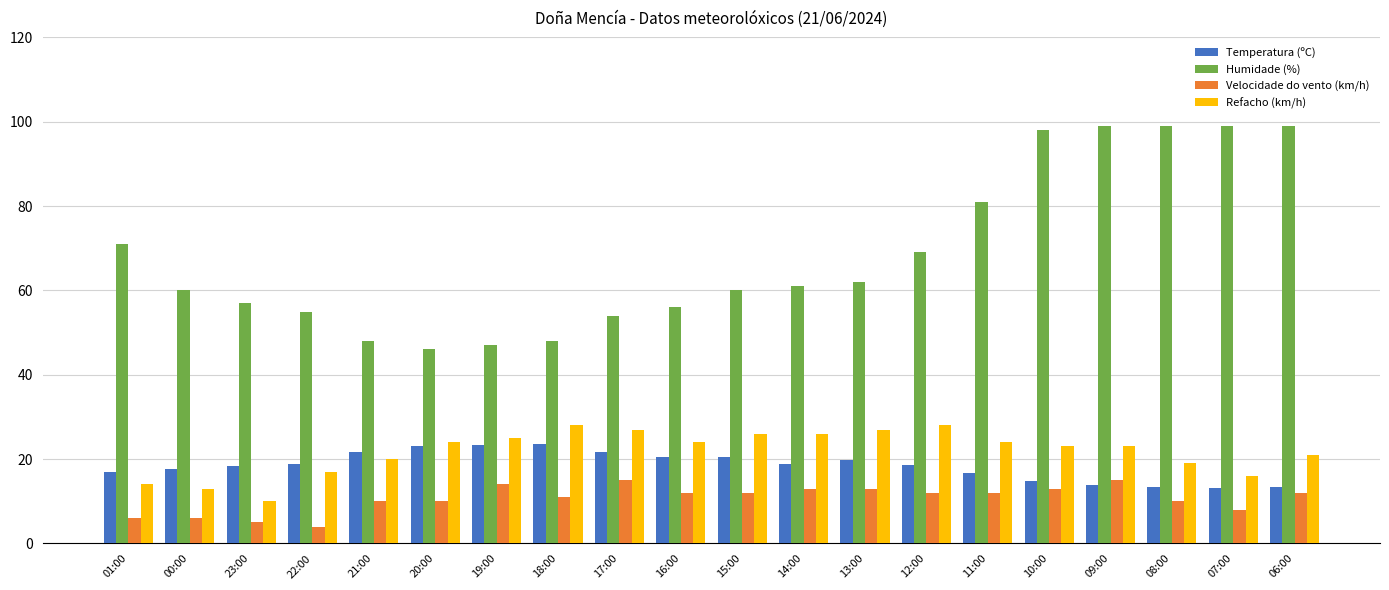

Is the value of Humidade (%) at 11:00 greater than the value of Temperatura (ºC) at 23:00?

Yes